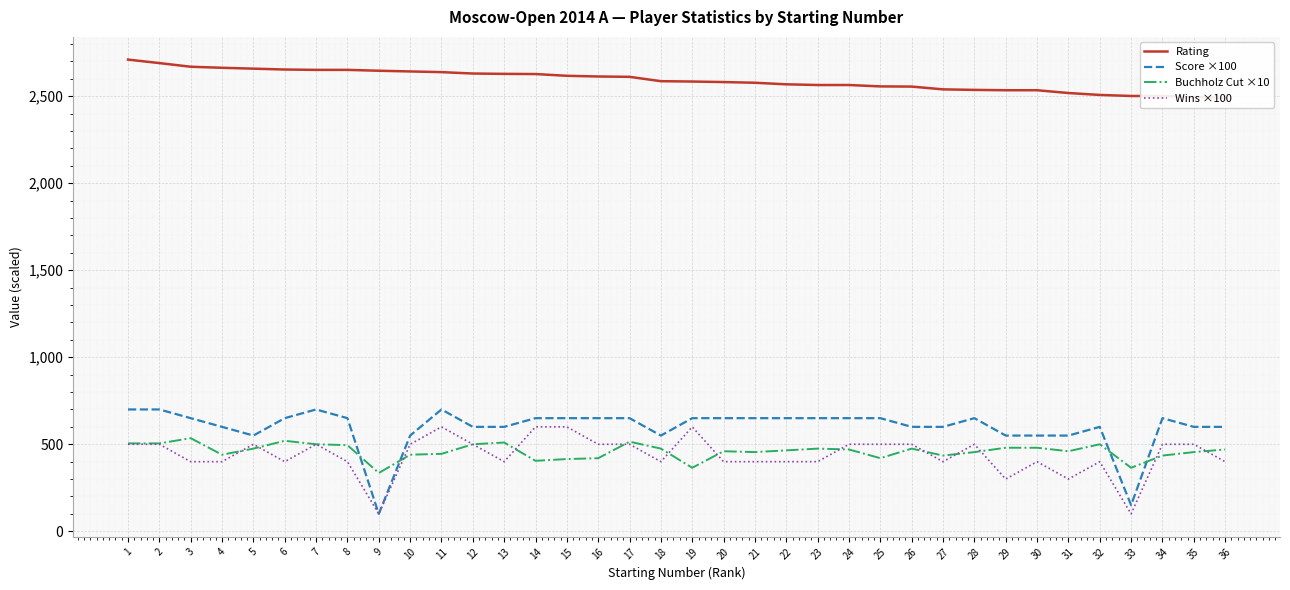

Which series has the largest range (max minus min)?

Score ×100